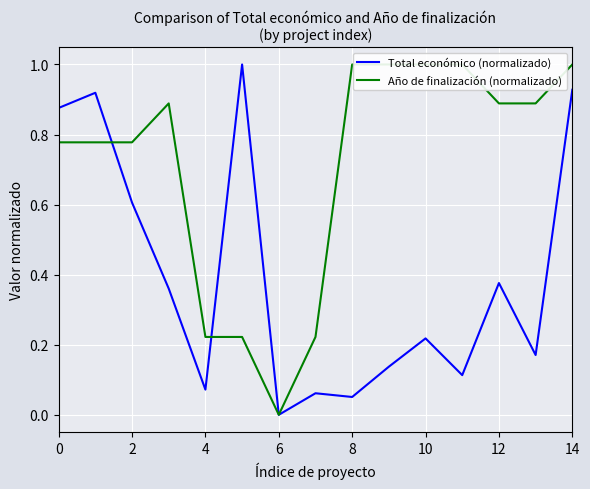

Rank the series by their average value, from highest to lowest.

Año de finalización (normalizado), Total económico (normalizado)